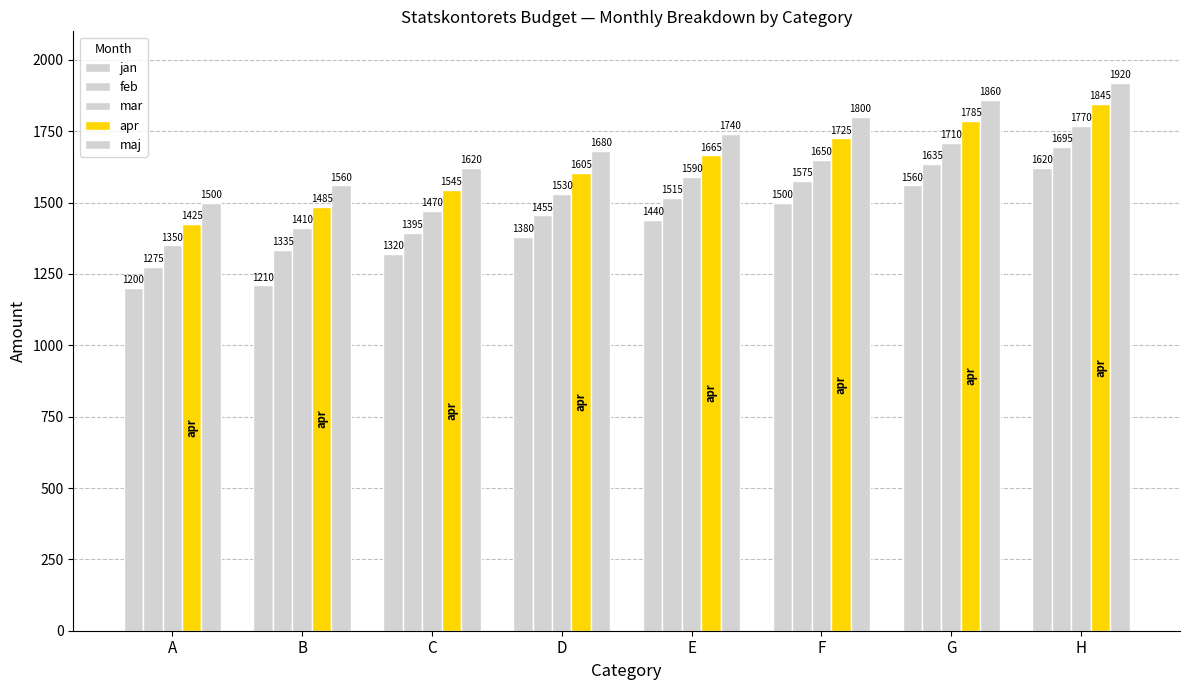

The maj series shows 1500 at A. True or false?

True